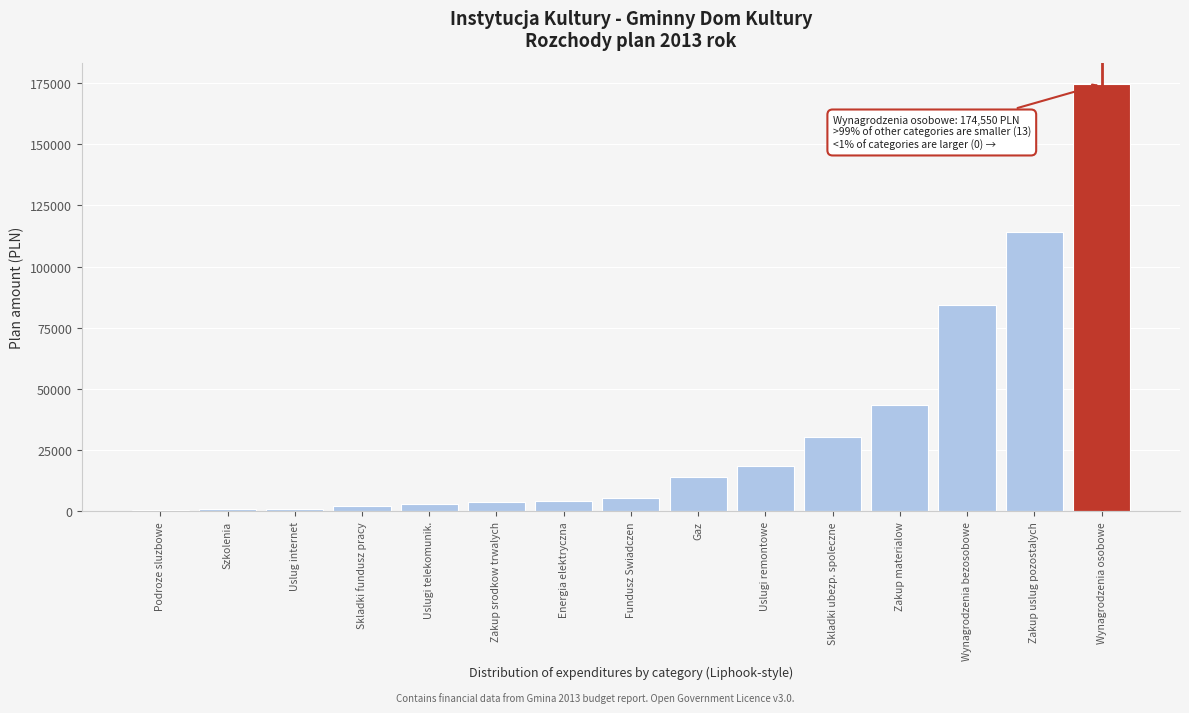

What is the label of the 10th bar from the left?

Uslugi remontowe